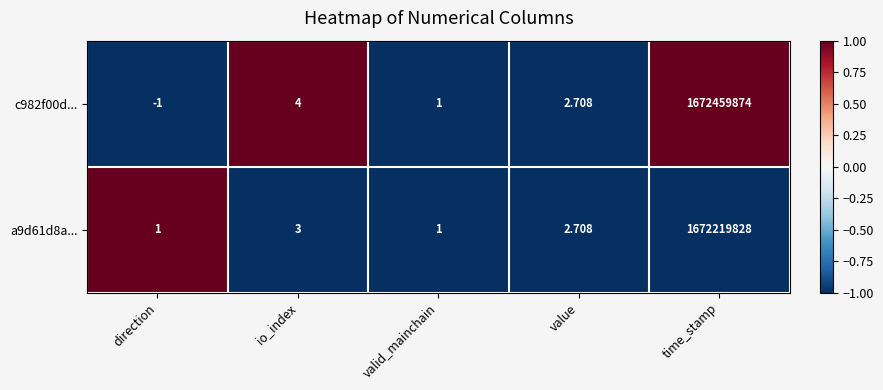

At which label does a9d61d8a... reach its peak?

time_stamp